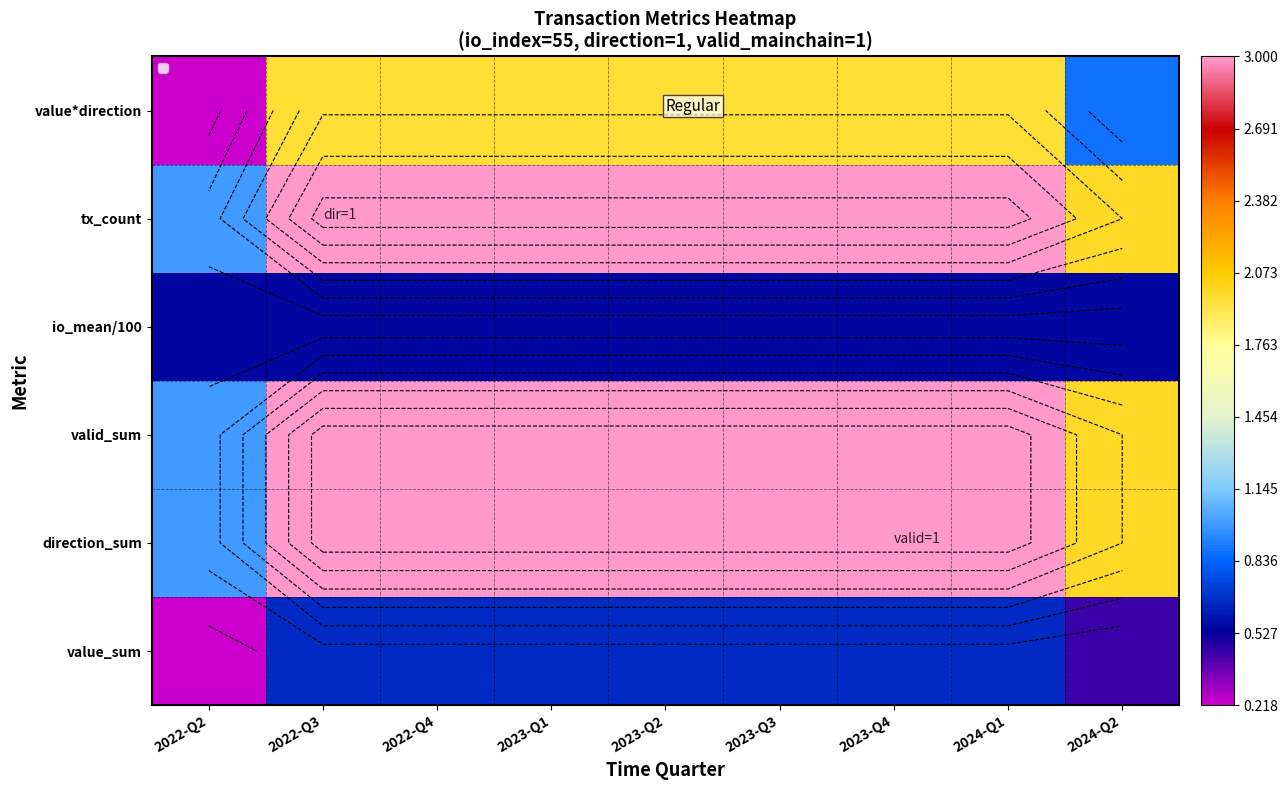

What is the highest value of the direction_sum series?

3.0